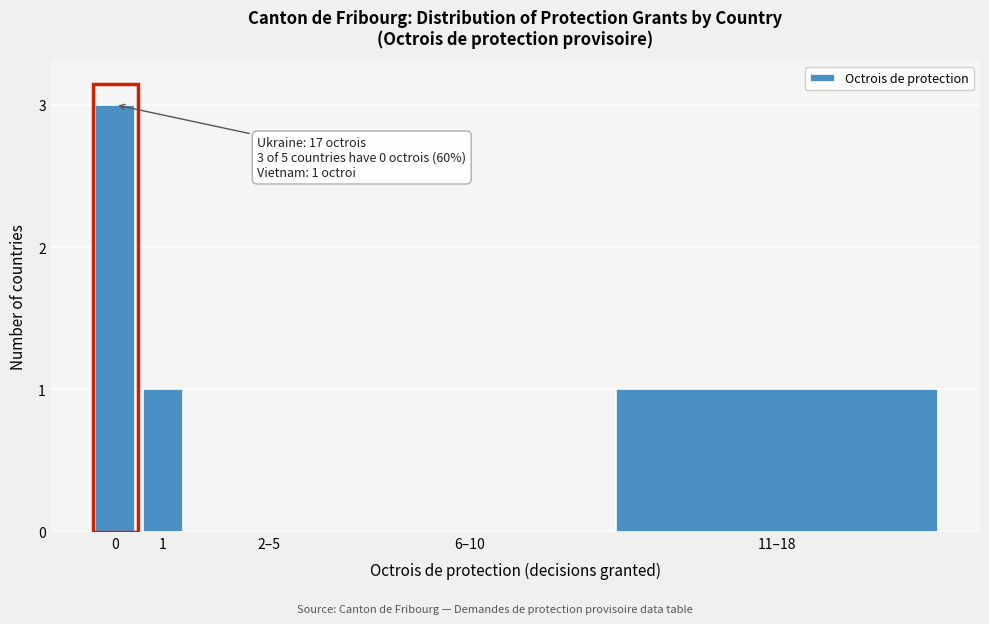

Reading right to left, what are all the values shown in this chart?

11–18=1	6–10=0	2–5=0	1=1	0=3